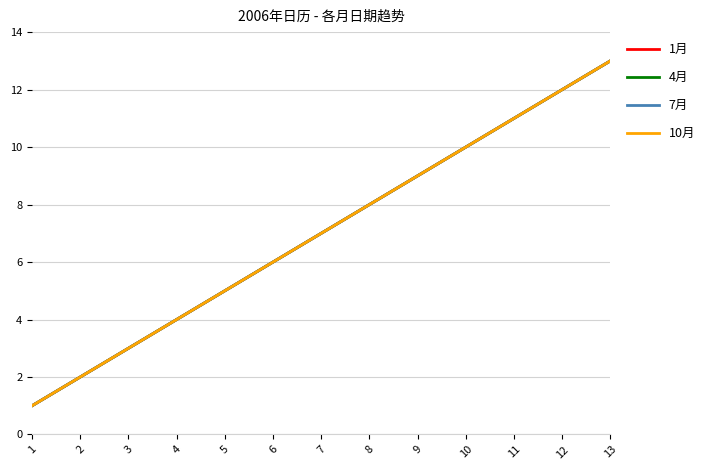

True or false: 4月 and 7月 cross at least once.

False